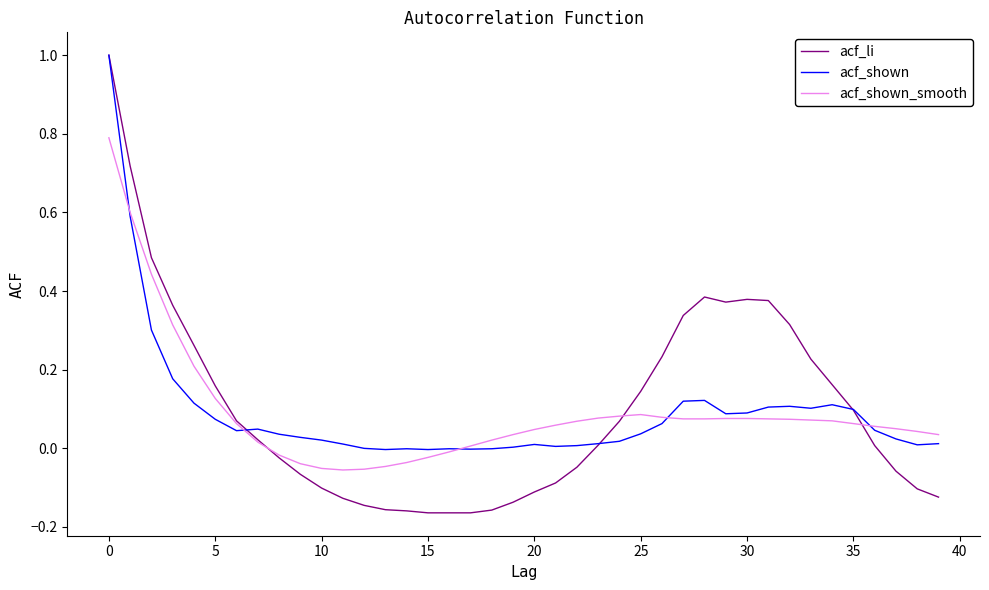

What is the maximum value shown in the chart?

1.0